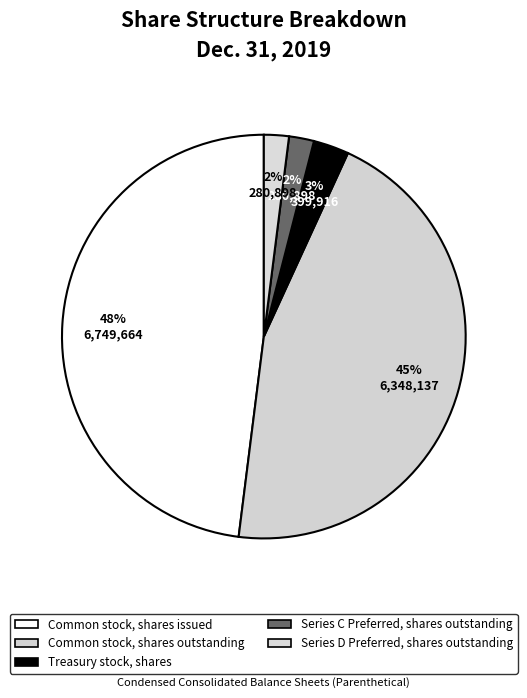

Count the number of slices in the pie.

5